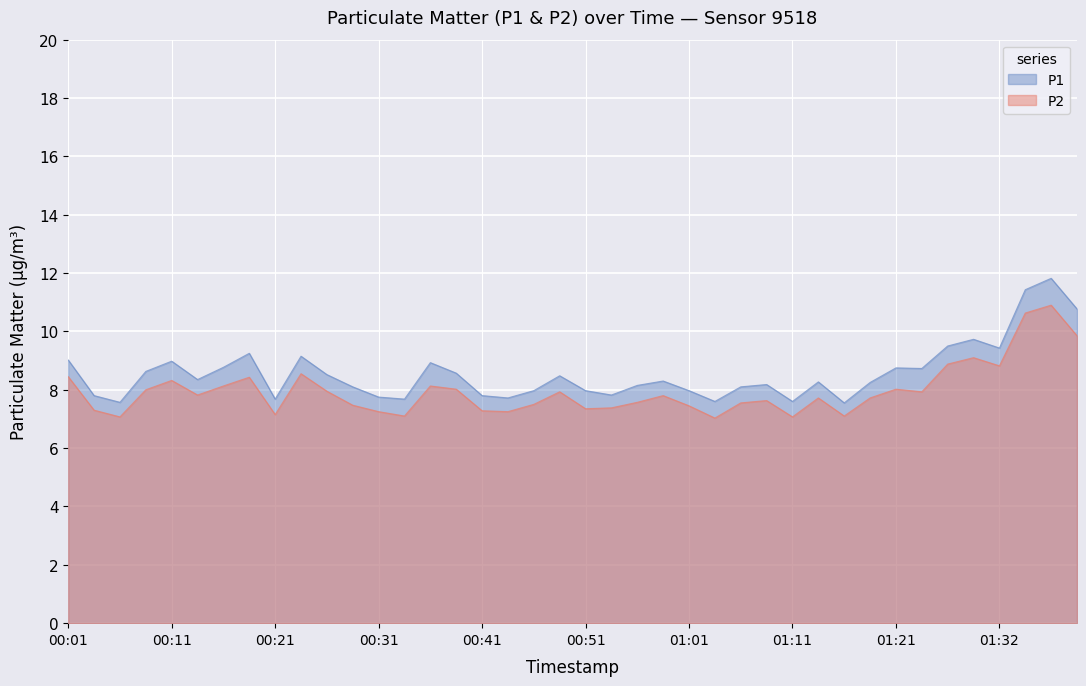

What is the maximum value for P2?

10.9